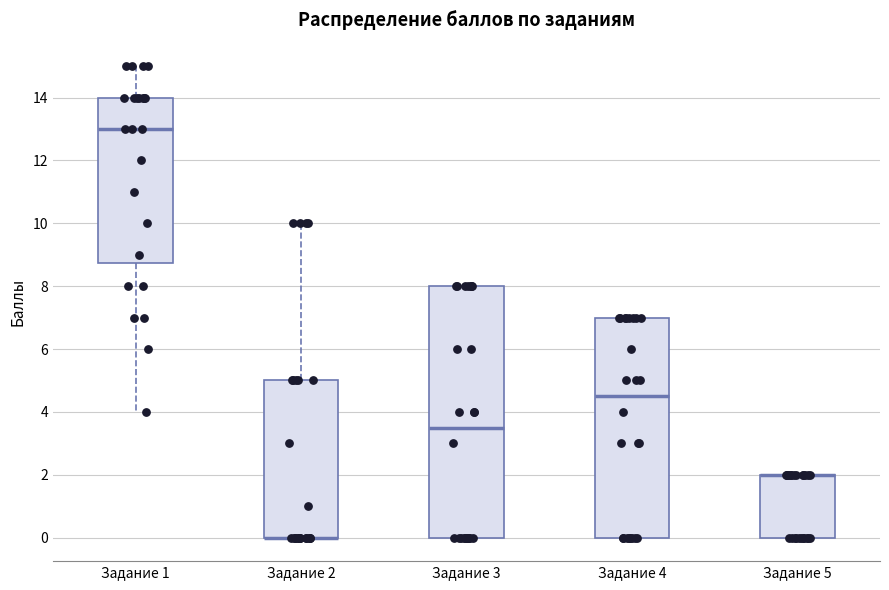

Which box is the tallest, from its lower edge to its upper edge?

Задание 3